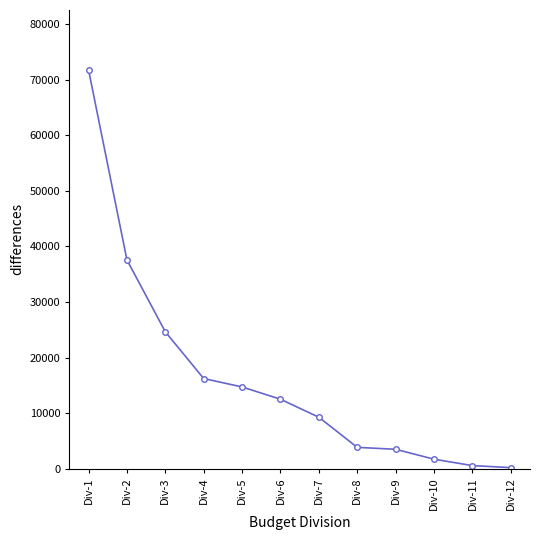

How many data points are less than 12499?

6